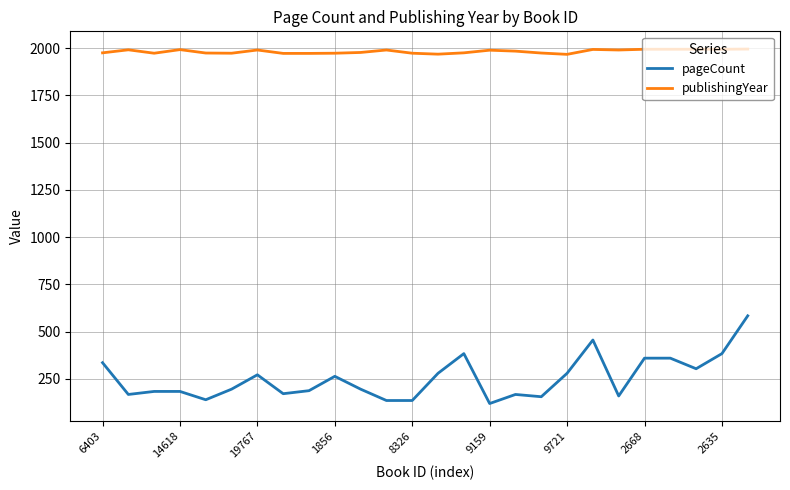

True or false: publishingYear and pageCount intersect in this chart.

False